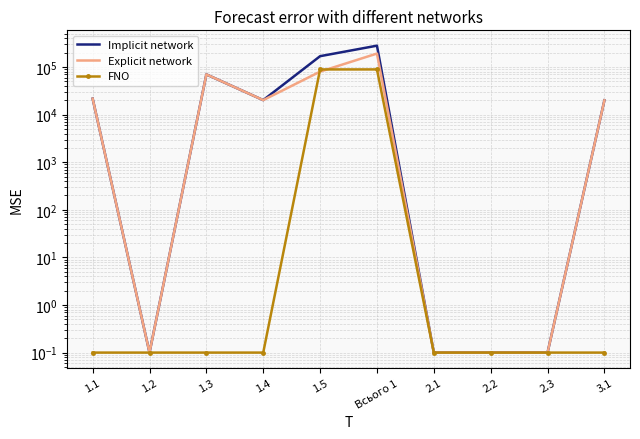

How many values in the Implicit network series are below 20165?

5